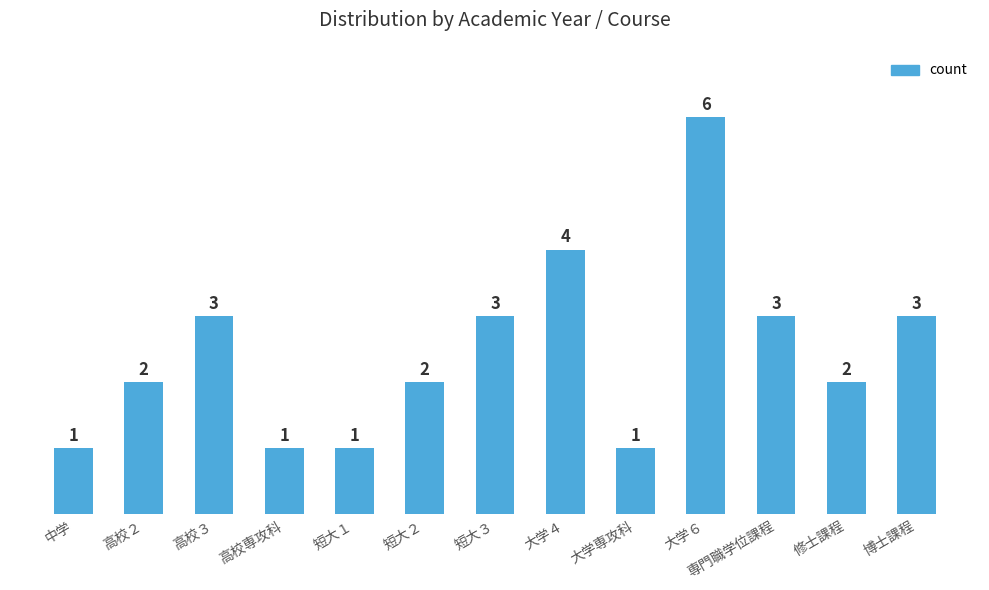

What position from the right is 高校２?

12